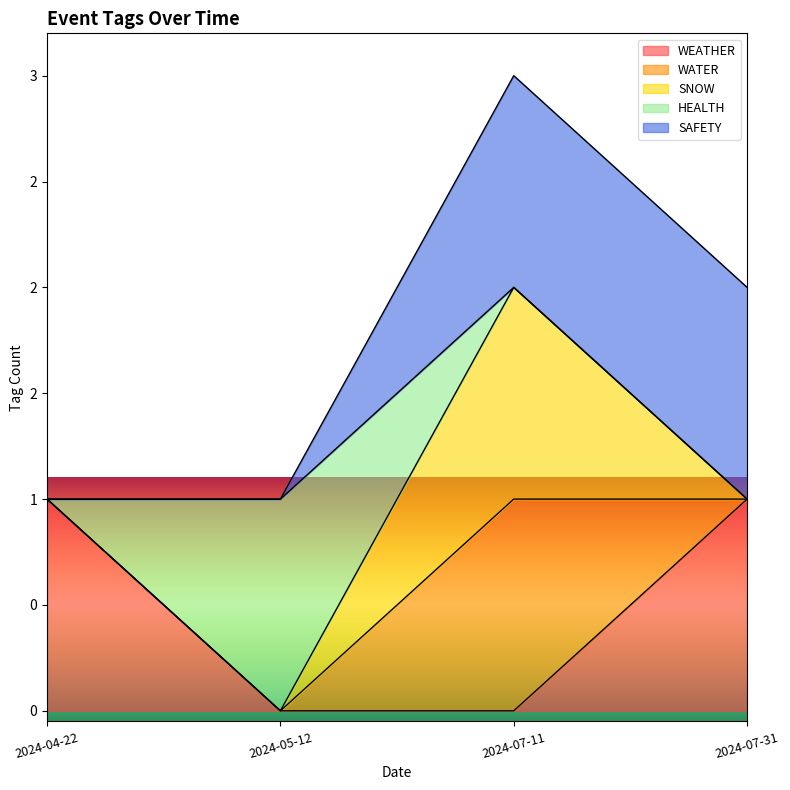

What is the value of the WATER point at the 1st from the left?

1